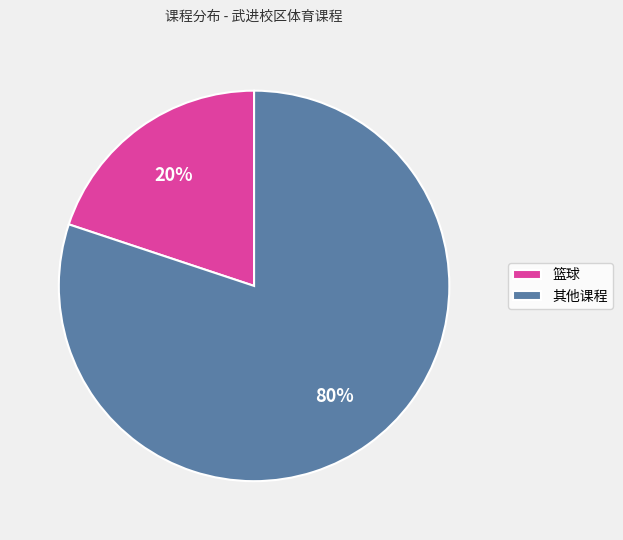

Count the number of slices in the pie.

2